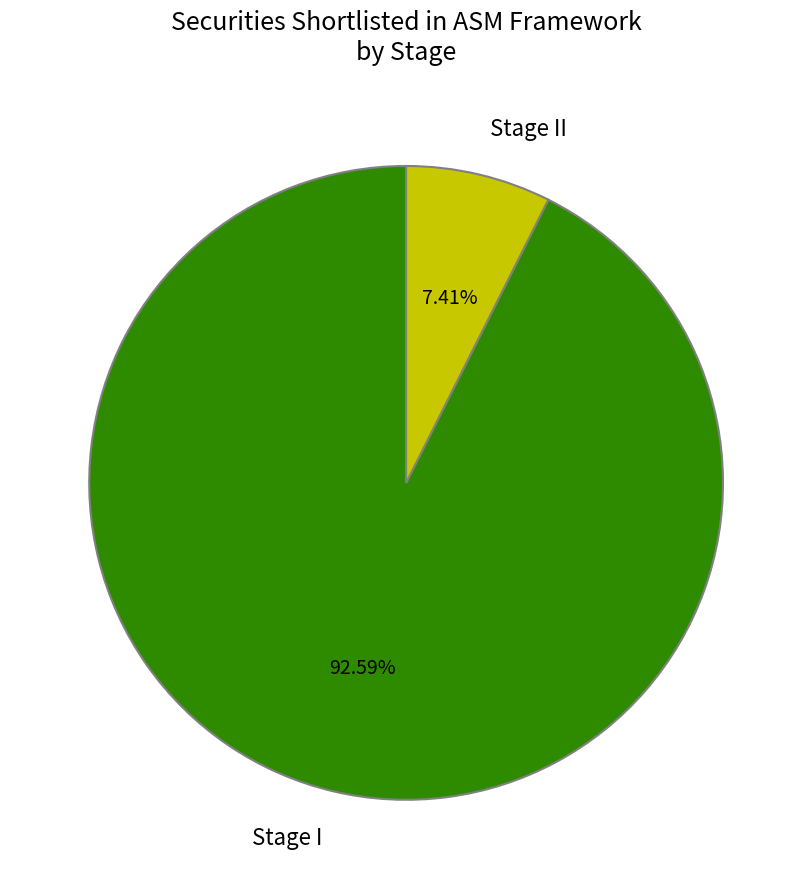

Combined, what portion of the pie is Stage II and Stage I?

100.0%